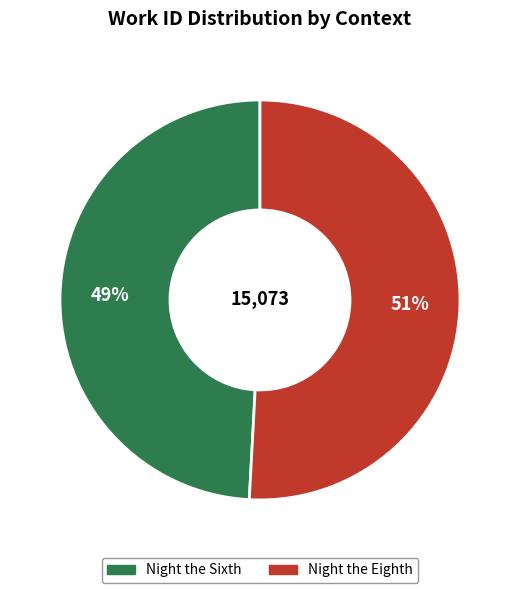

To the nearest percent, what is the difference between the Night the Sixth and Night the Eighth slice percentages?

2%